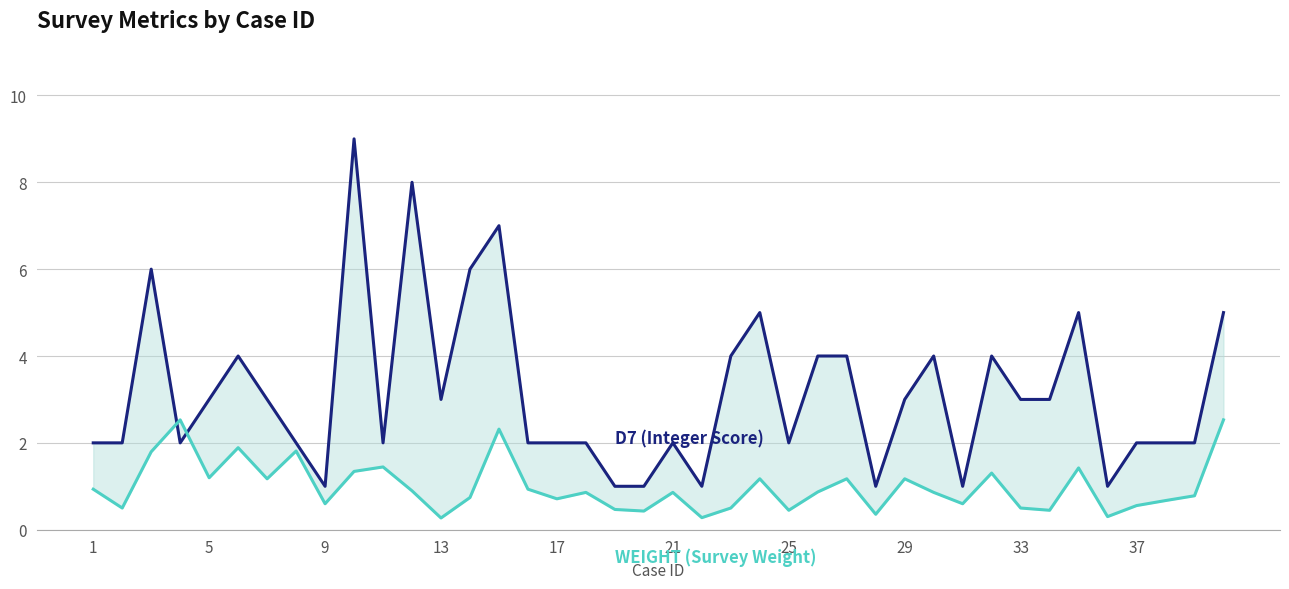

What are all the series names shown in the legend?

D7 (Integer Score), WEIGHT (Survey Weight)